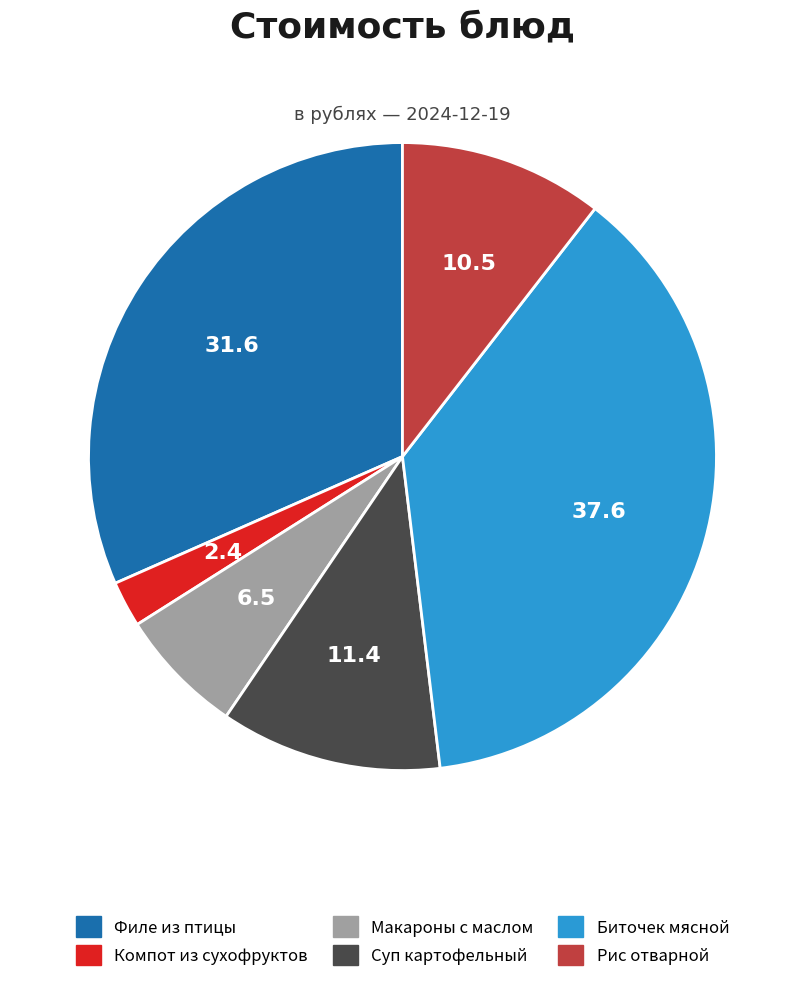

How many segments does this pie chart have?

6